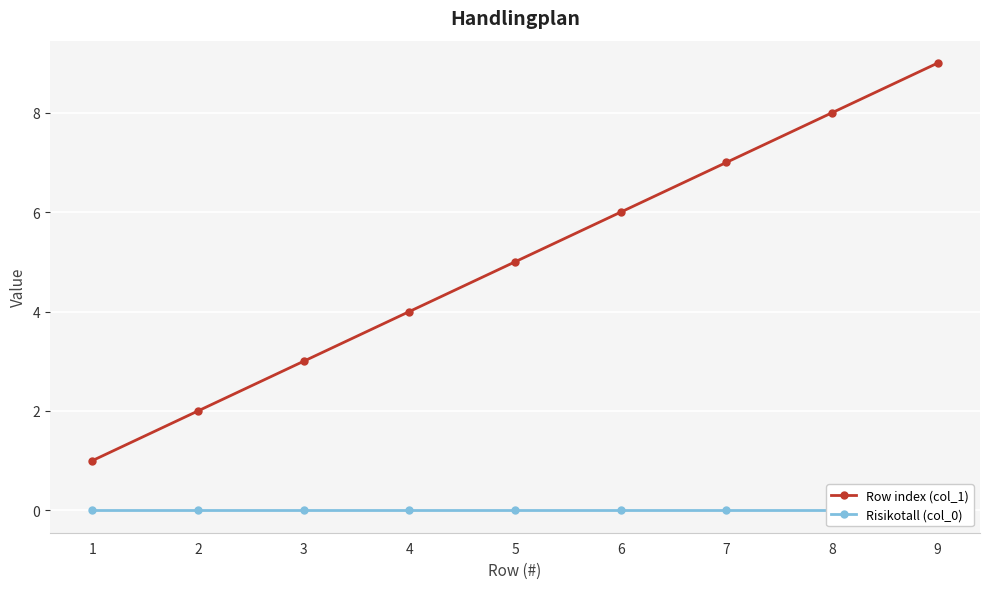

True or false: Row index (col_1) has more than 1 interior local peaks.

False